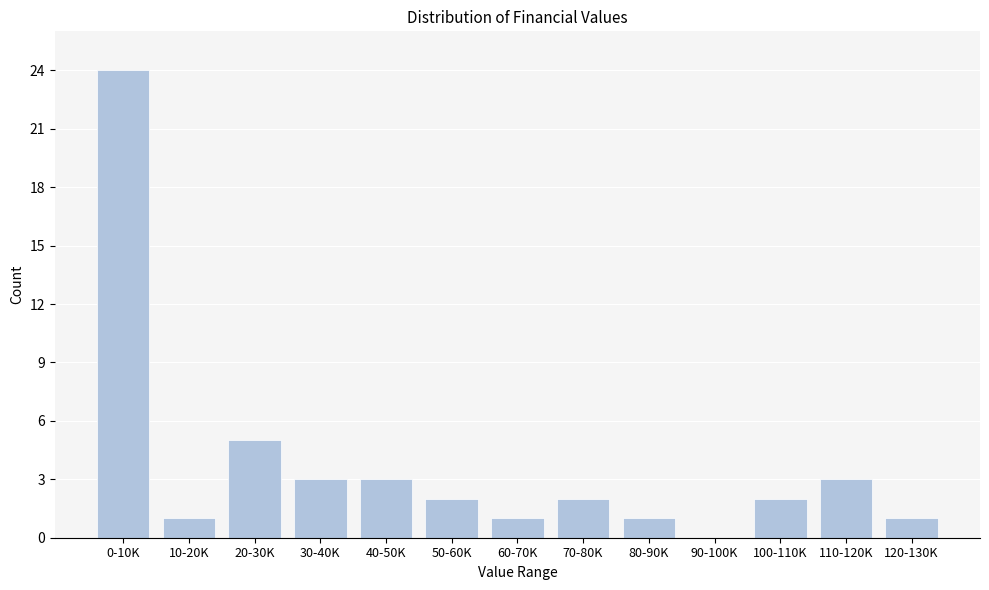

Reading left to right, transcribe all the data shown in this chart.

0-10K=24	10-20K=1	20-30K=5	30-40K=3	40-50K=3	50-60K=2	60-70K=1	70-80K=2	80-90K=1	90-100K=0	100-110K=2	110-120K=3	120-130K=1